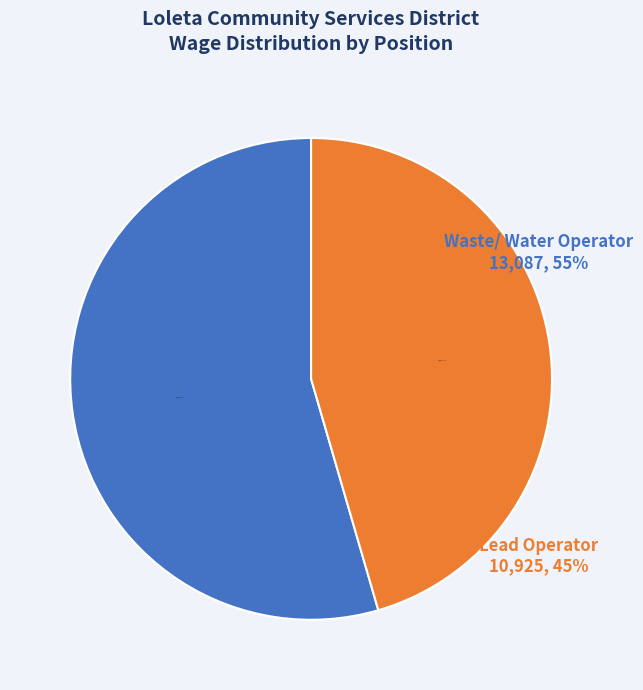

Between Lead Operator and Waste/ Water Operator, which is larger?

Waste/ Water Operator